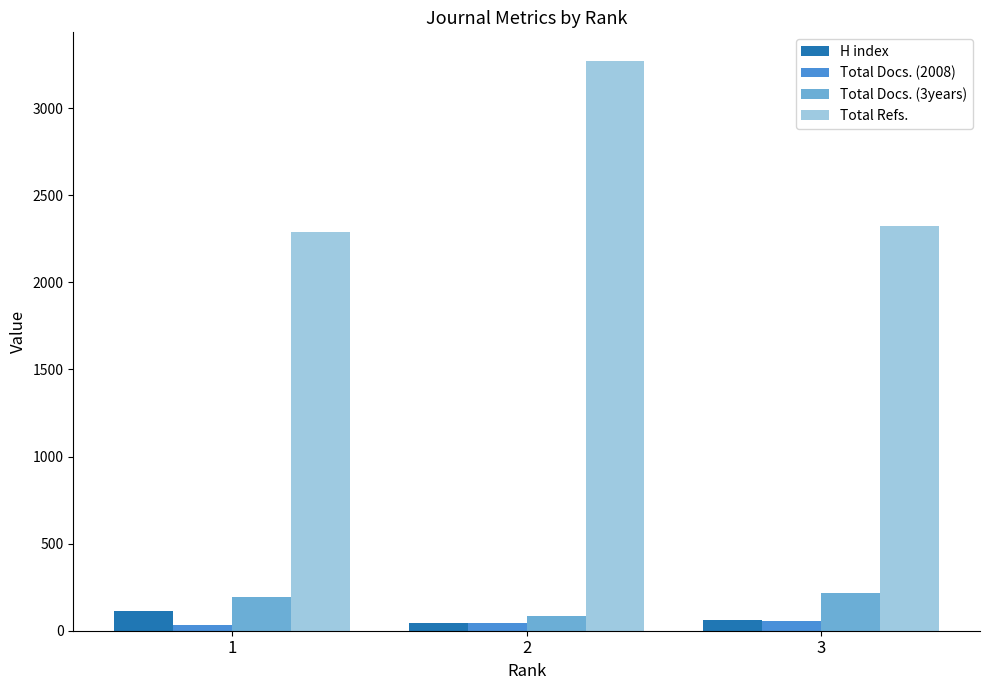

The value of Total Docs. (3years) at 3 is 214. True or false?

True